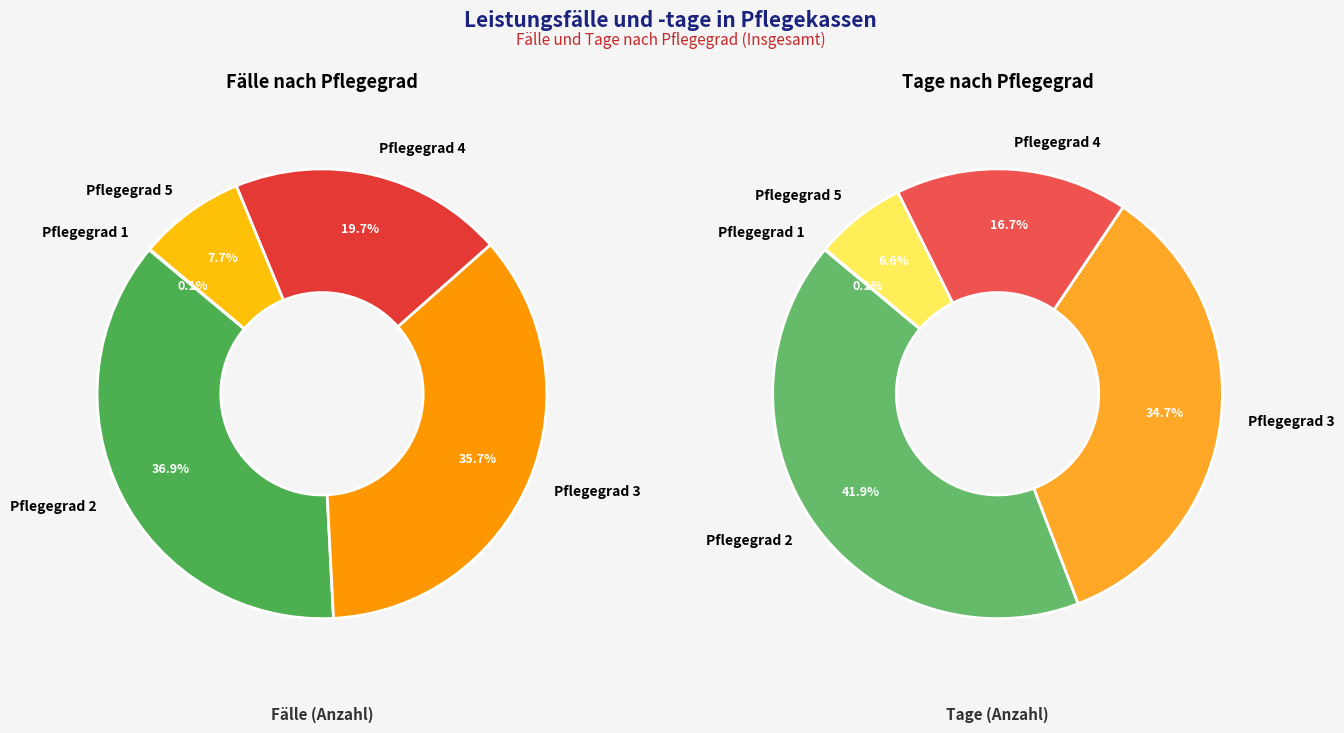

Between fälle and tage, which series saw the biggest shift?

tage